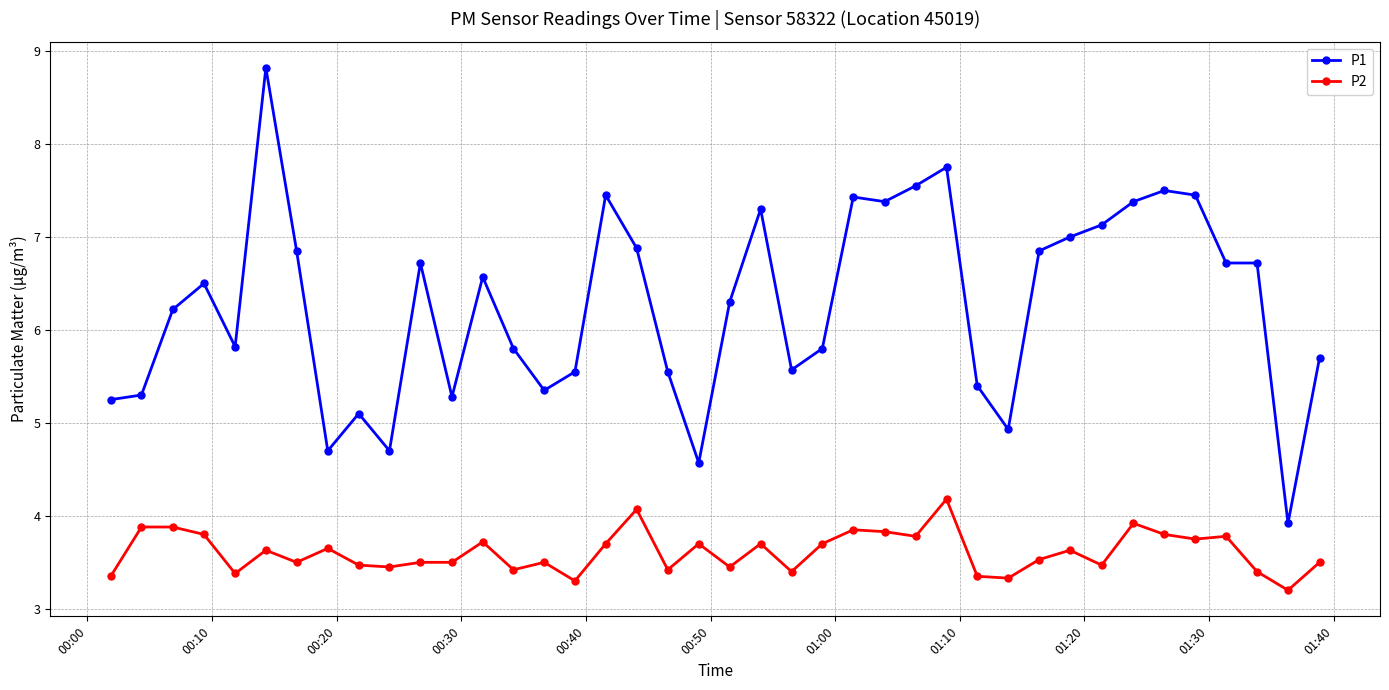

What is the average value of the P1 series?

6.3